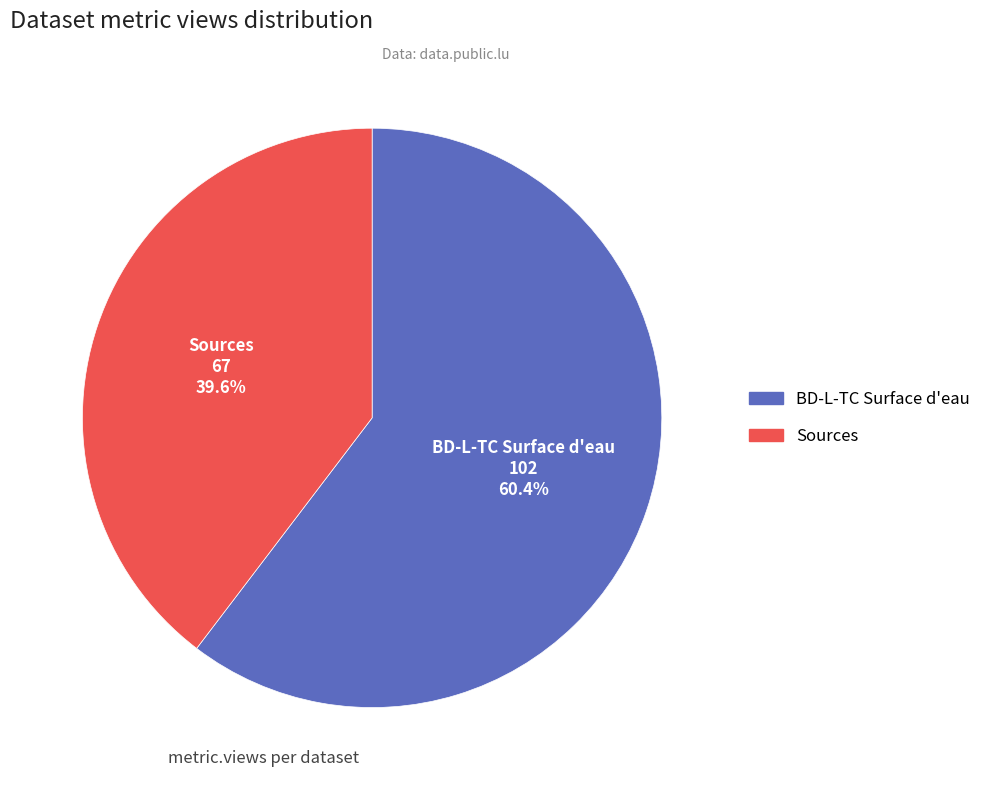

What portion of the pie excludes Sources?

60.4%